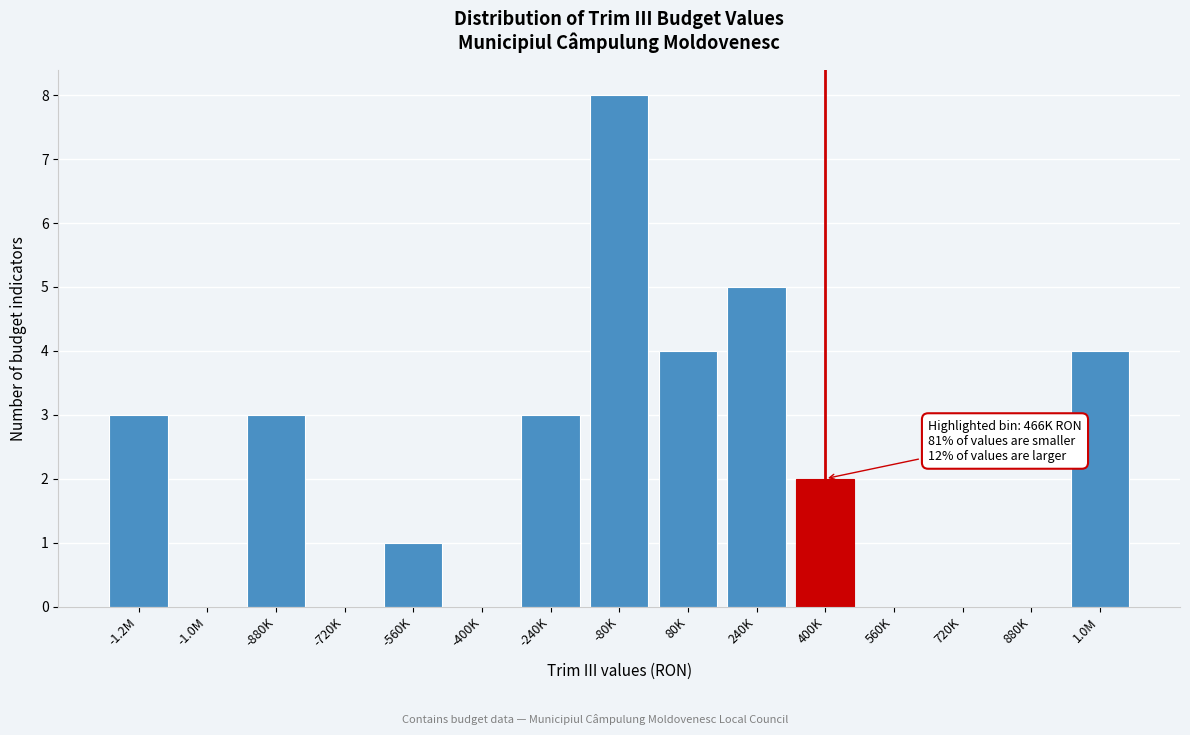

Reading right to left, extract all data points from this chart.

1.0M=4	880K=0	720K=0	560K=0	400K=2	240K=5	80K=4	-80K=8	-240K=3	-400K=0	-560K=1	-720K=0	-880K=3	-1.0M=0	-1.2M=3